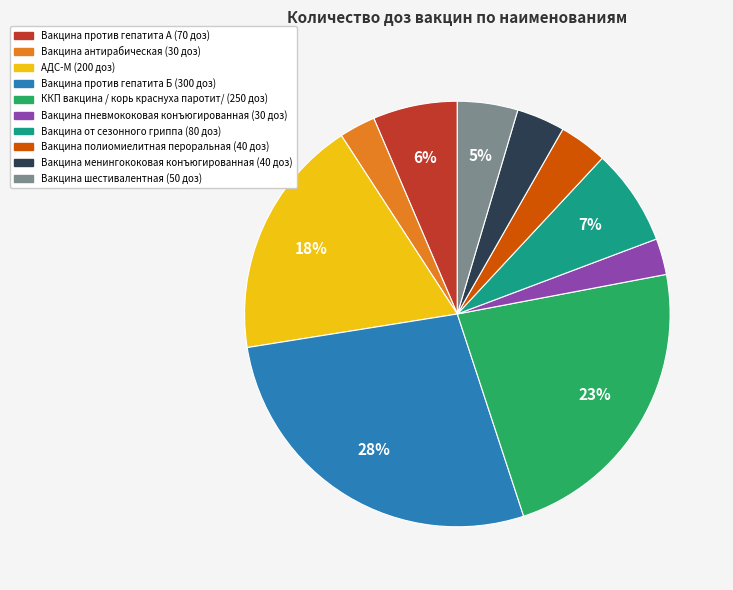

What is the largest slice in the pie chart?

Вакцина против гепатита Б